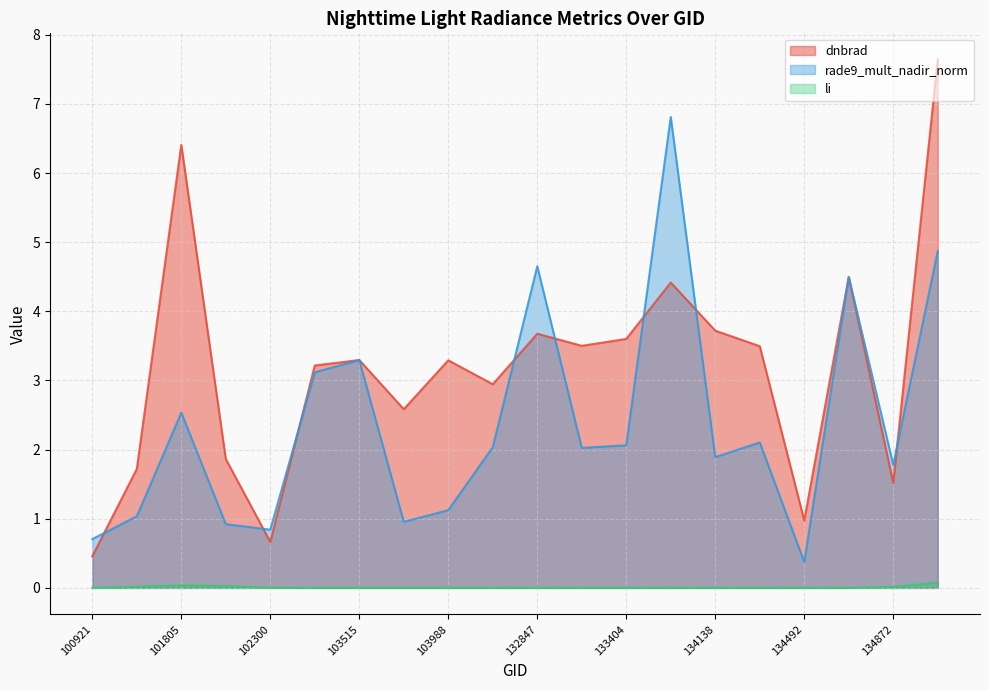

Rank the series at 134322 from highest to lowest value.

dnbrad, rade9_mult_nadir_norm, li